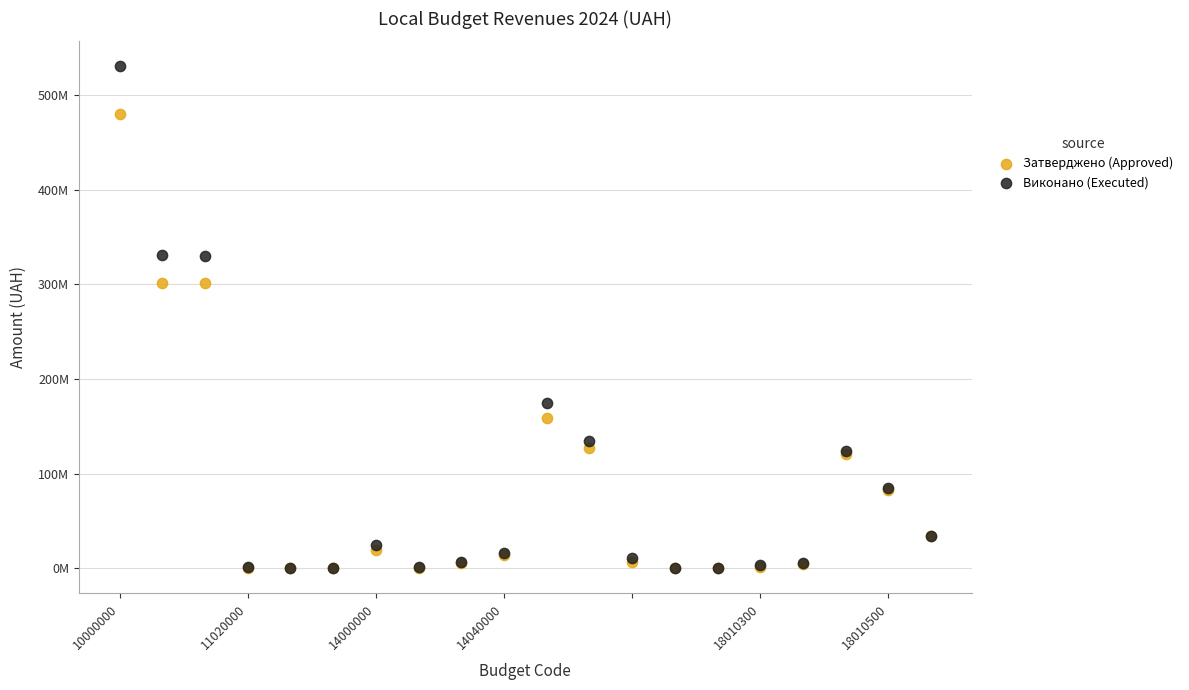

Which series reaches the maximum Y coordinate?

Виконано (Executed)